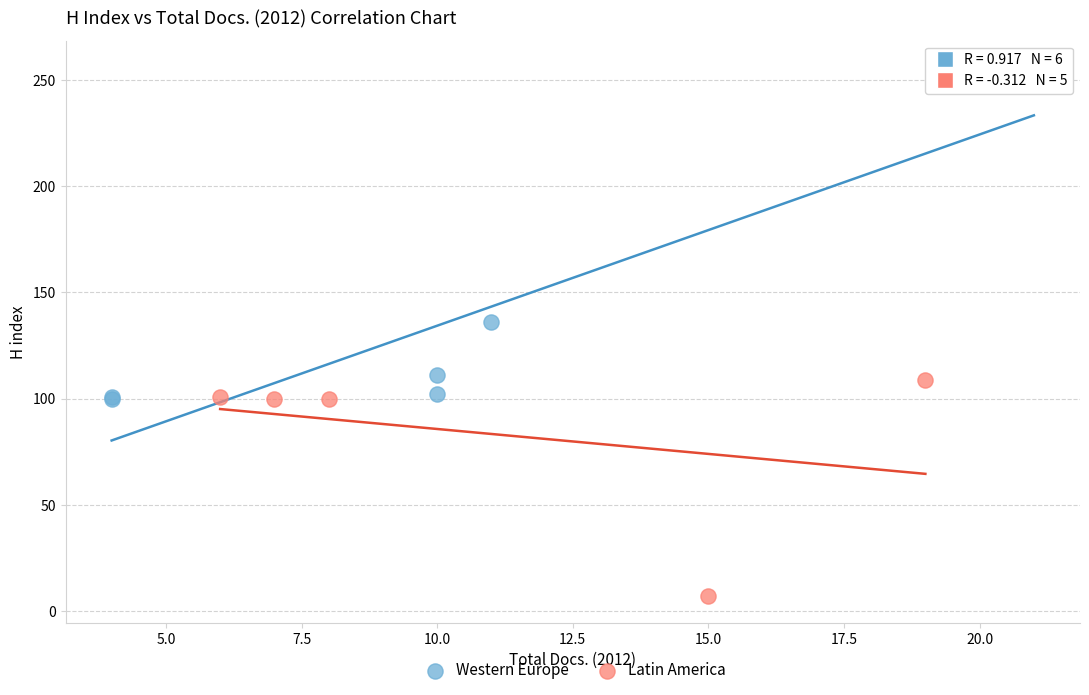

Which series reaches the maximum Y coordinate?

Western Europe